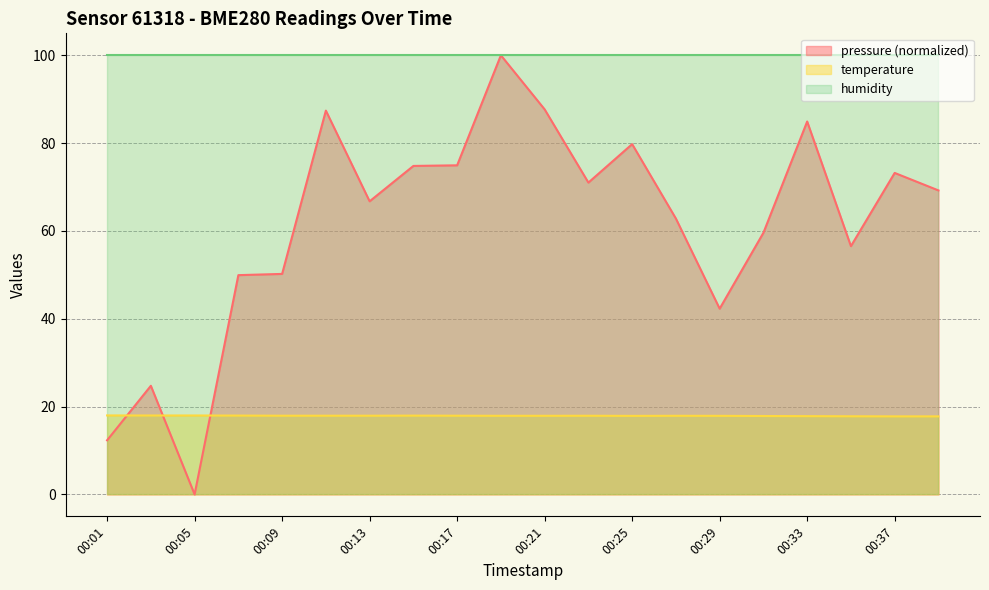

Where is temperature nearest to the value 17?

00:37